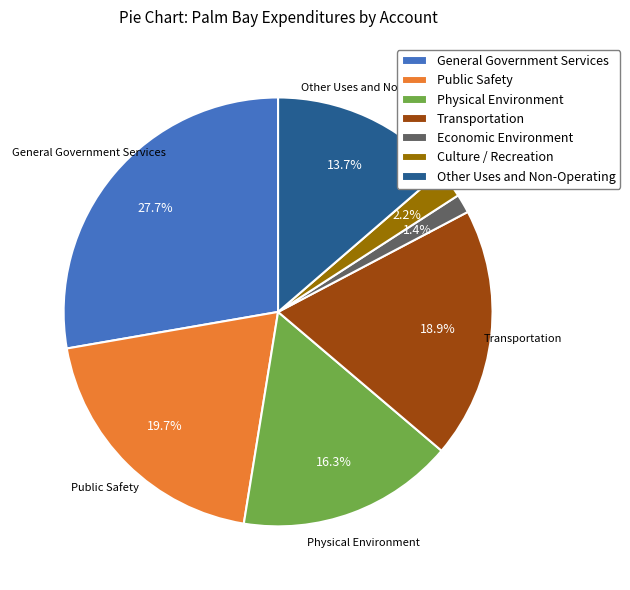

How much of the chart is everything except General Government Services?

72.3%